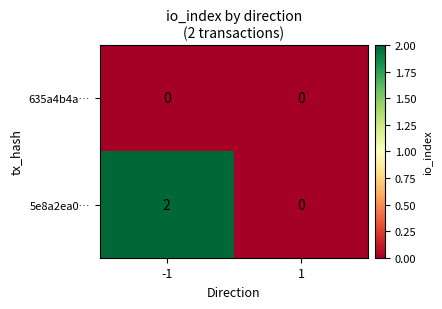

Which series has the largest total across all categories?

5e8a2ea0…